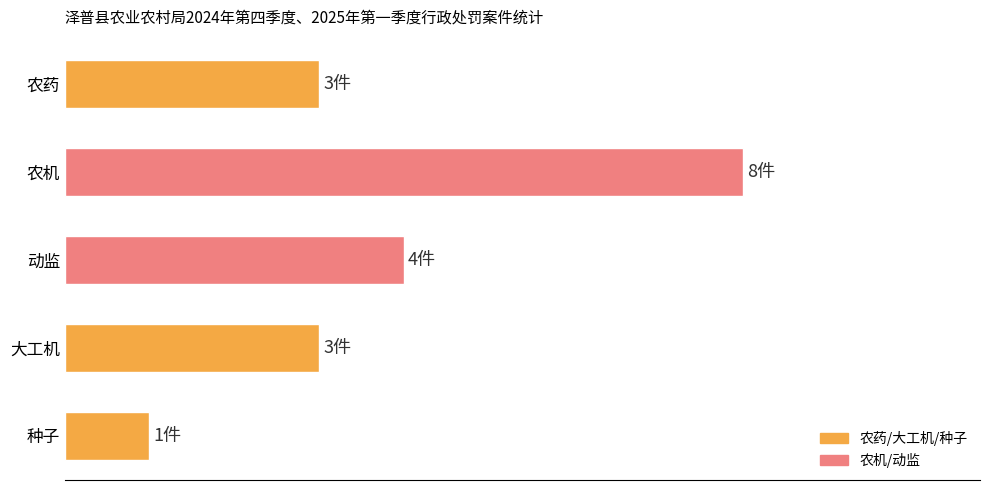

Does the chart contain any negative values?

No